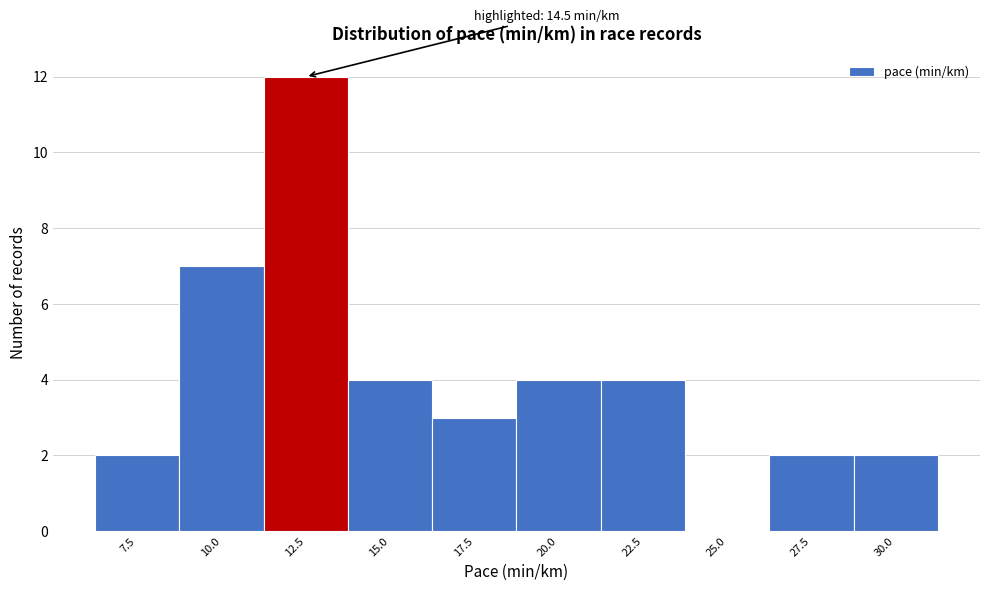

Reading left to right, what are all the values shown in this chart?

7.5=2	10.0=7	12.5=12	15.0=4	17.5=3	20.0=4	22.5=4	25.0=0	27.5=2	30.0=2